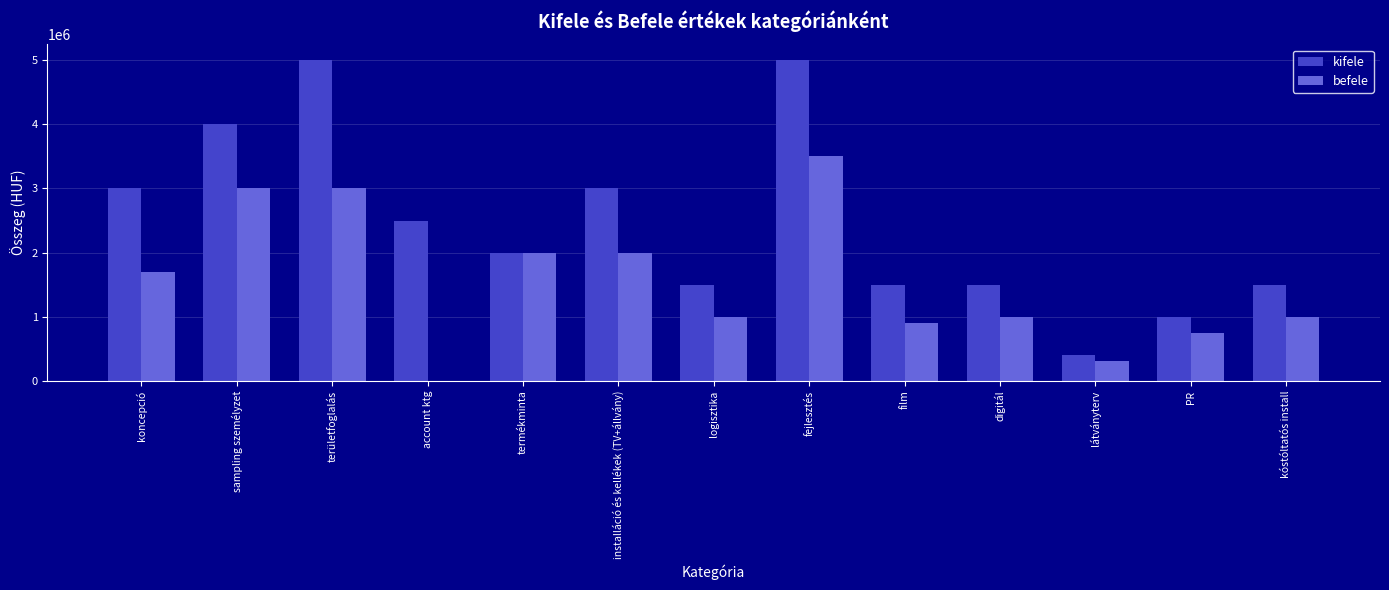

What is the sum of all kifele values?

31900000